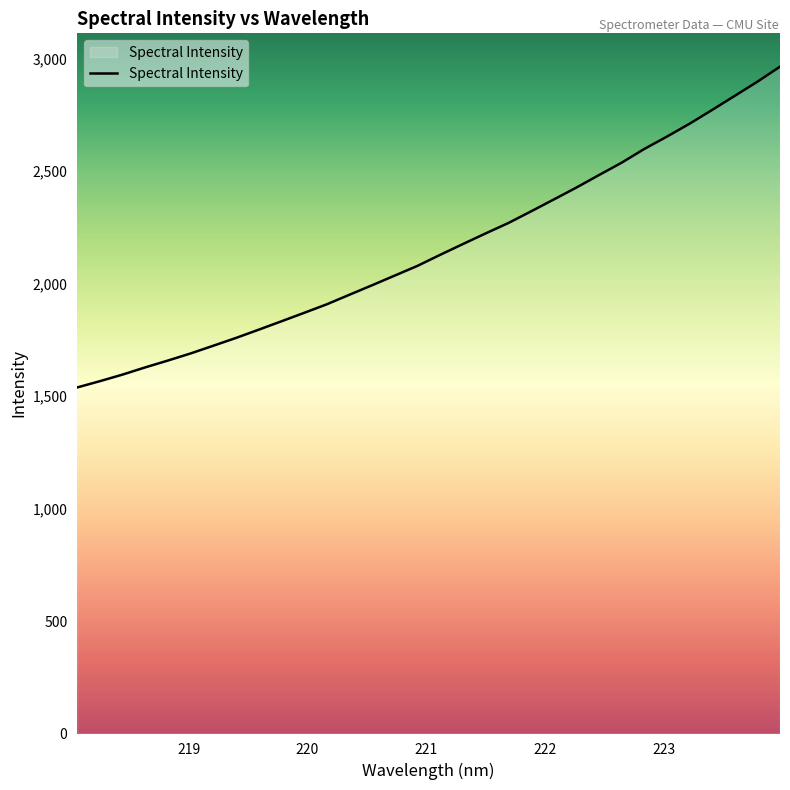

What is the minimum value shown in the chart?

1538.6